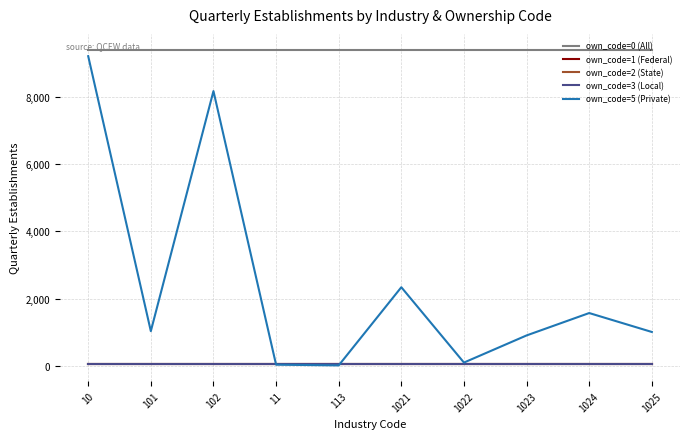

Does the chart have visible grid lines?

Yes